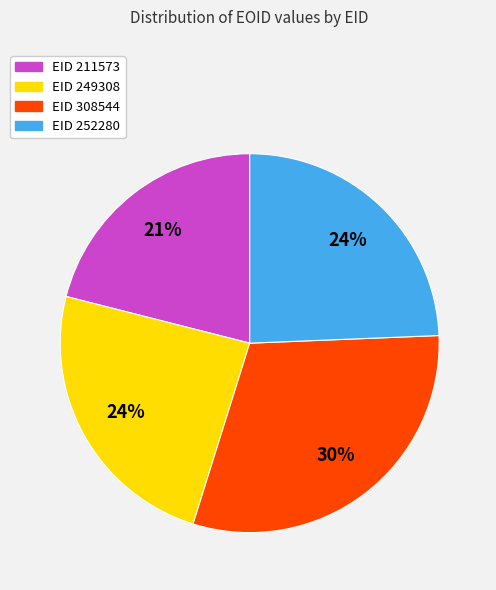

Is there a majority slice in this chart?

No